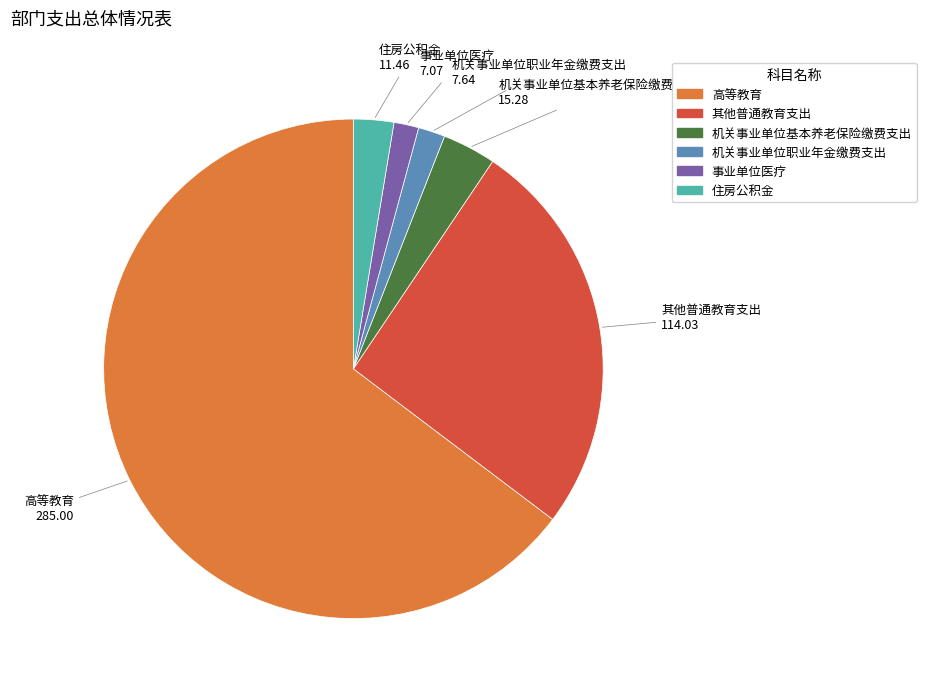

Between 事业单位医疗 and 其他普通教育支出, which is larger?

其他普通教育支出